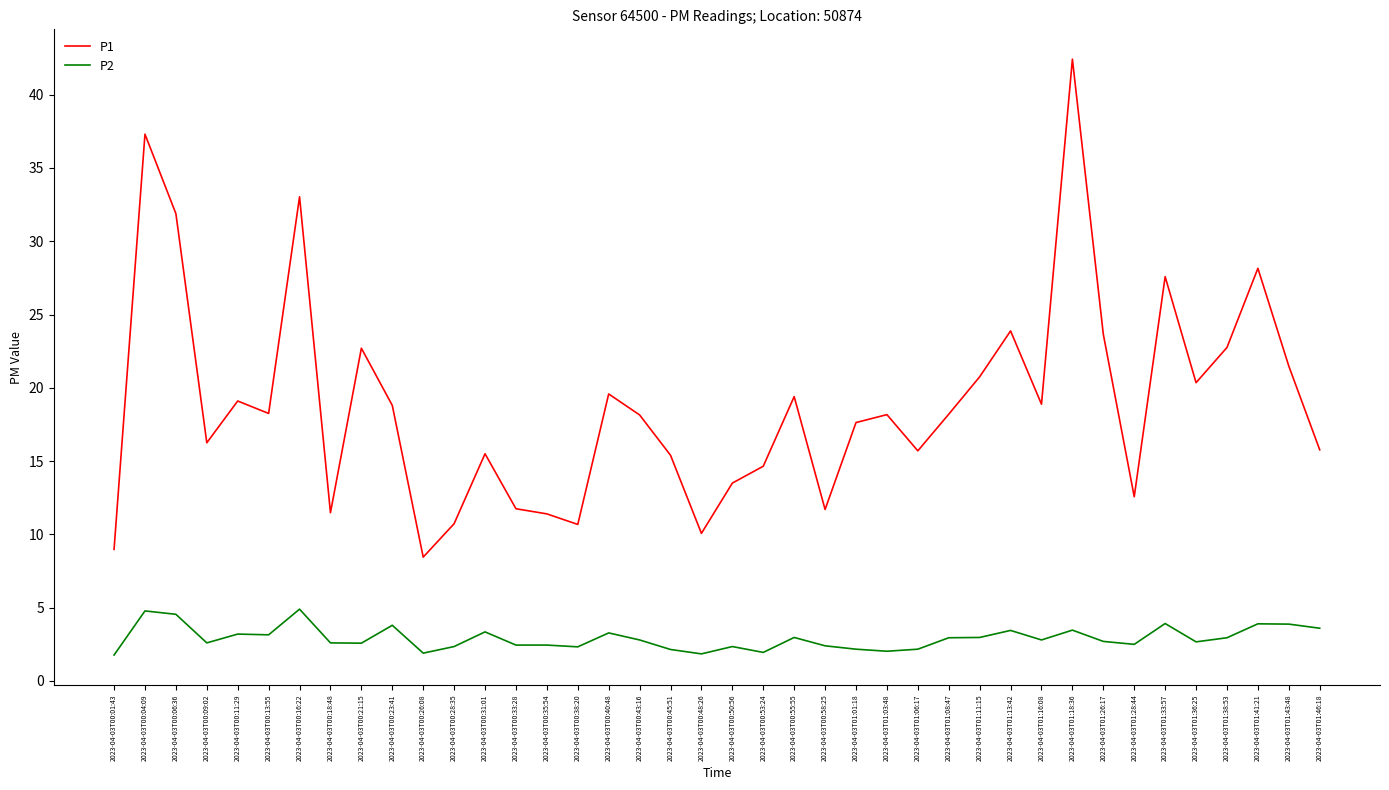

What position from the left is 2023-04-03T00:55:55?

23